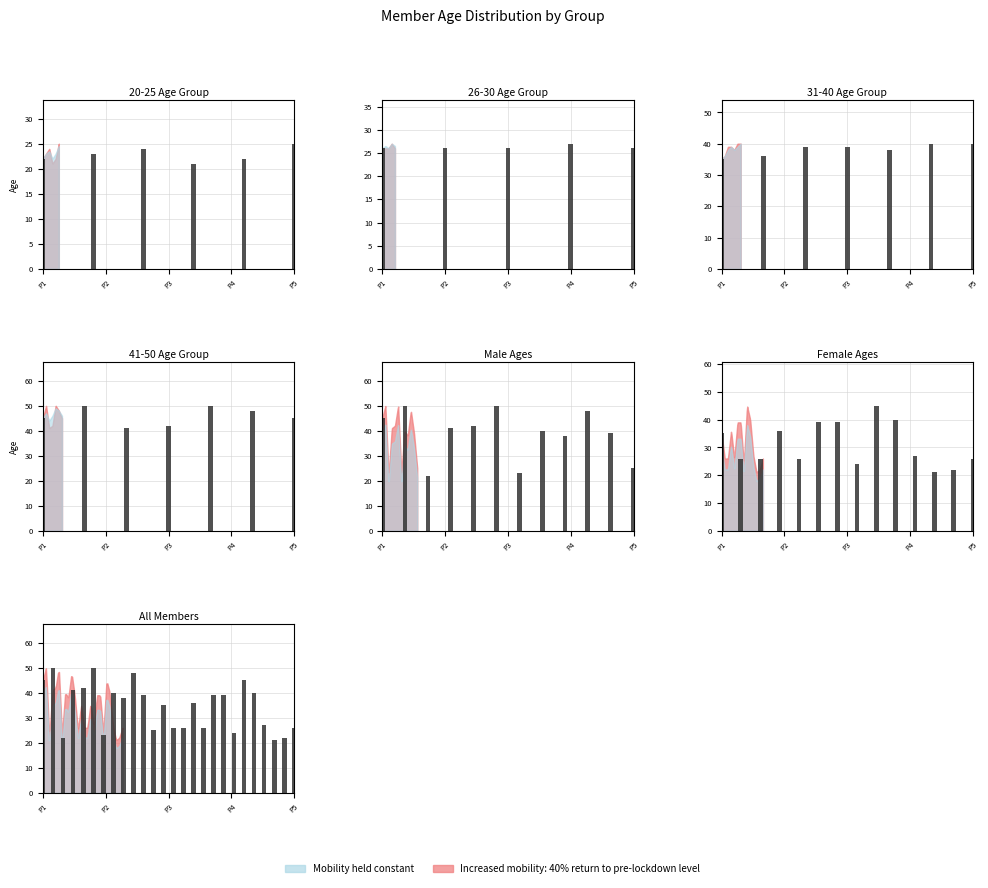

Reading left to right, extract all data points from this chart.

45	50	22	41	42	50	23	40	38	48	39	25	35	26	26	36	26	39	39	24	45	40	27	21	22	26